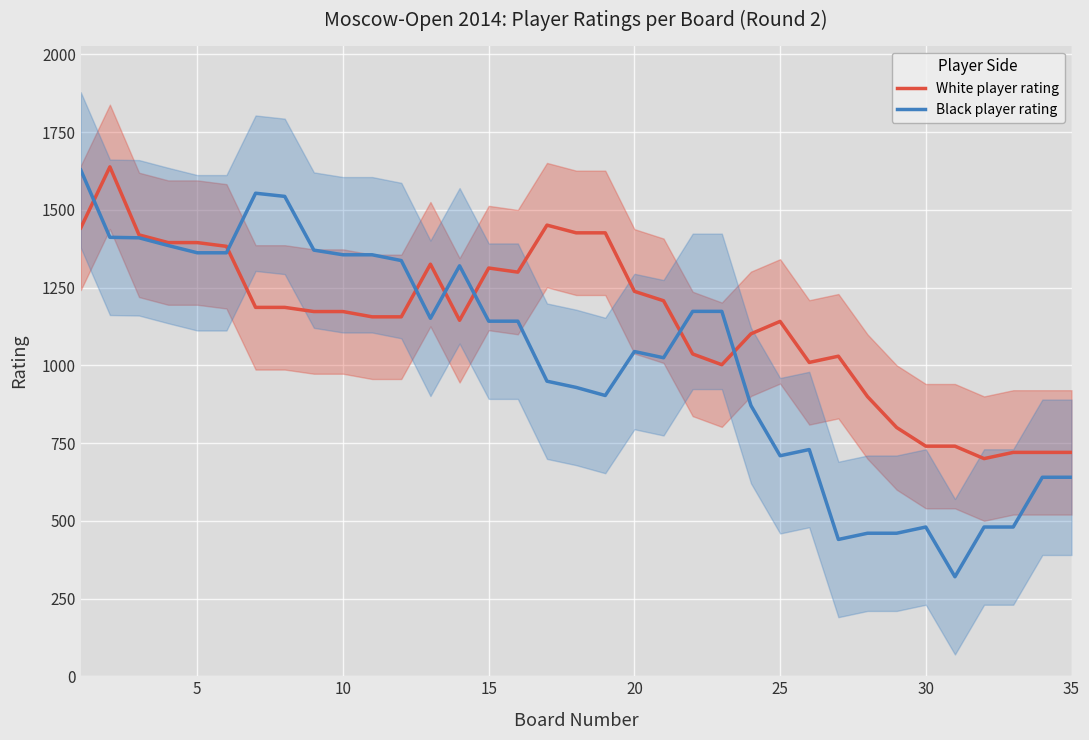

What is the highest value of the White player rating series?

1638.4